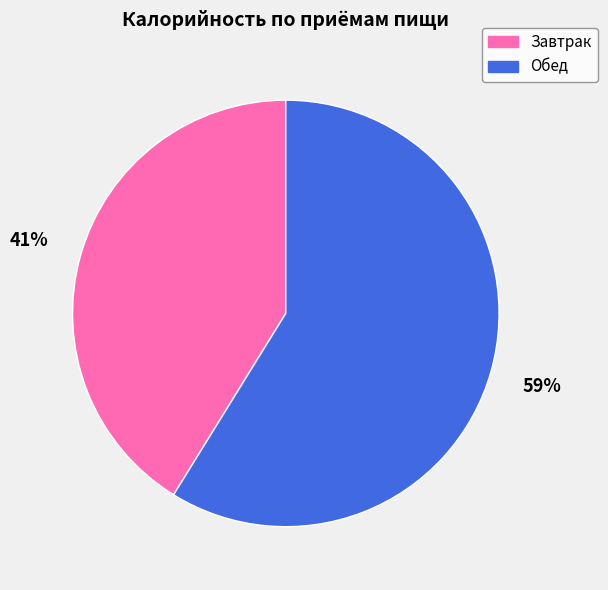

Count the number of slices in the pie.

2